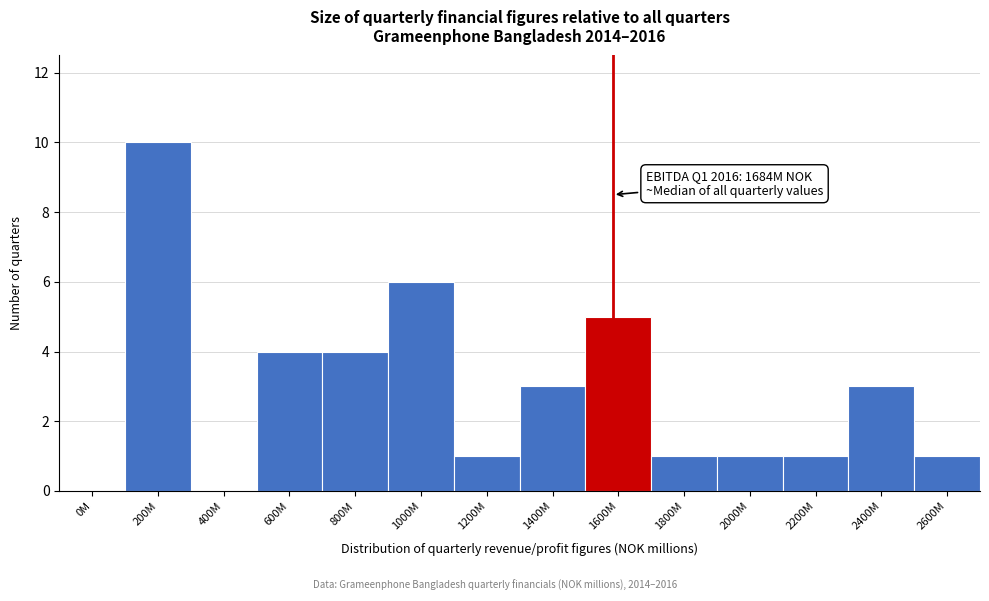

Reading left to right, list all the values displayed in this chart.

0M=0	200M=10	400M=0	600M=4	800M=4	1000M=6	1200M=1	1400M=3	1600M=5	1800M=1	2000M=1	2200M=1	2400M=3	2600M=1